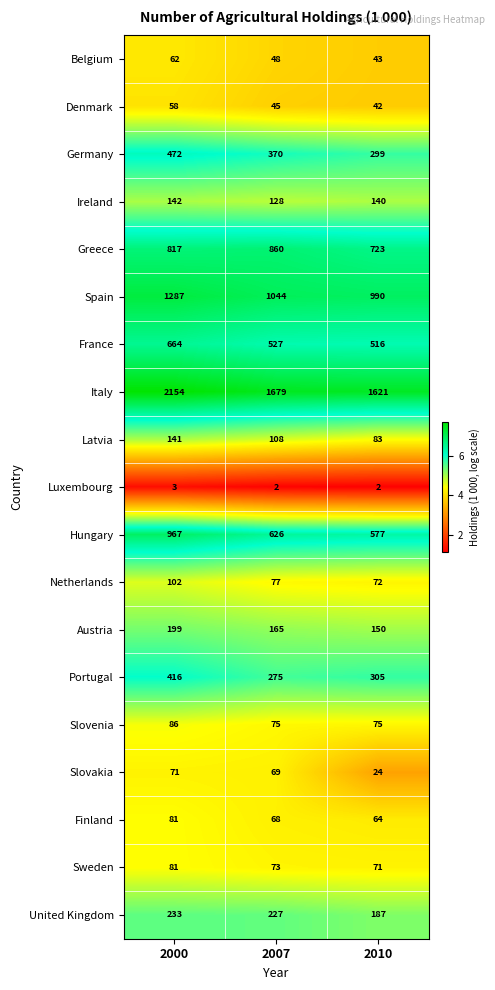

The value of Slovakia at 2007 is 69. True or false?

True